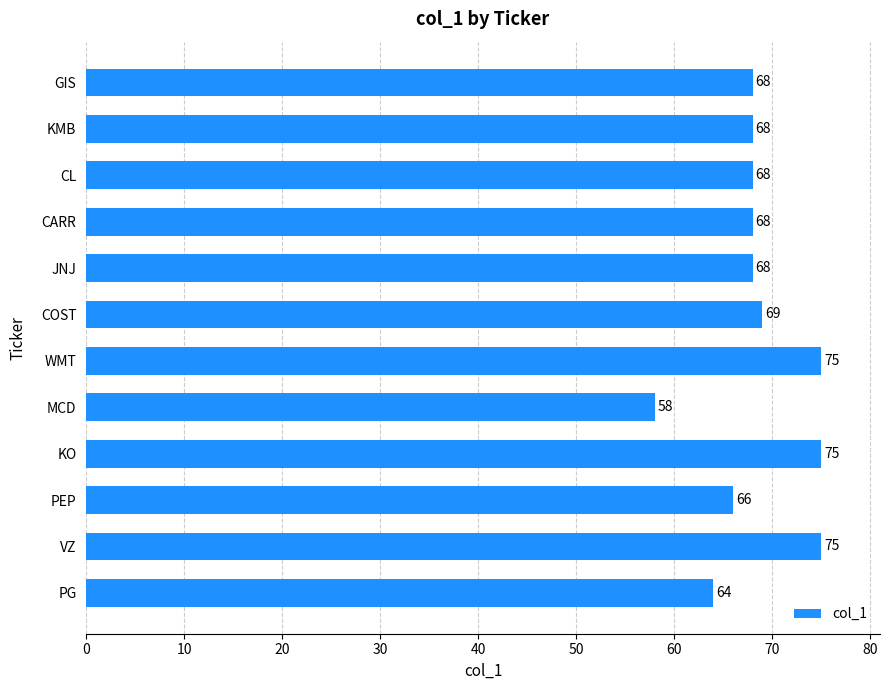

What value does the data have at COST, to the nearest 10?

70